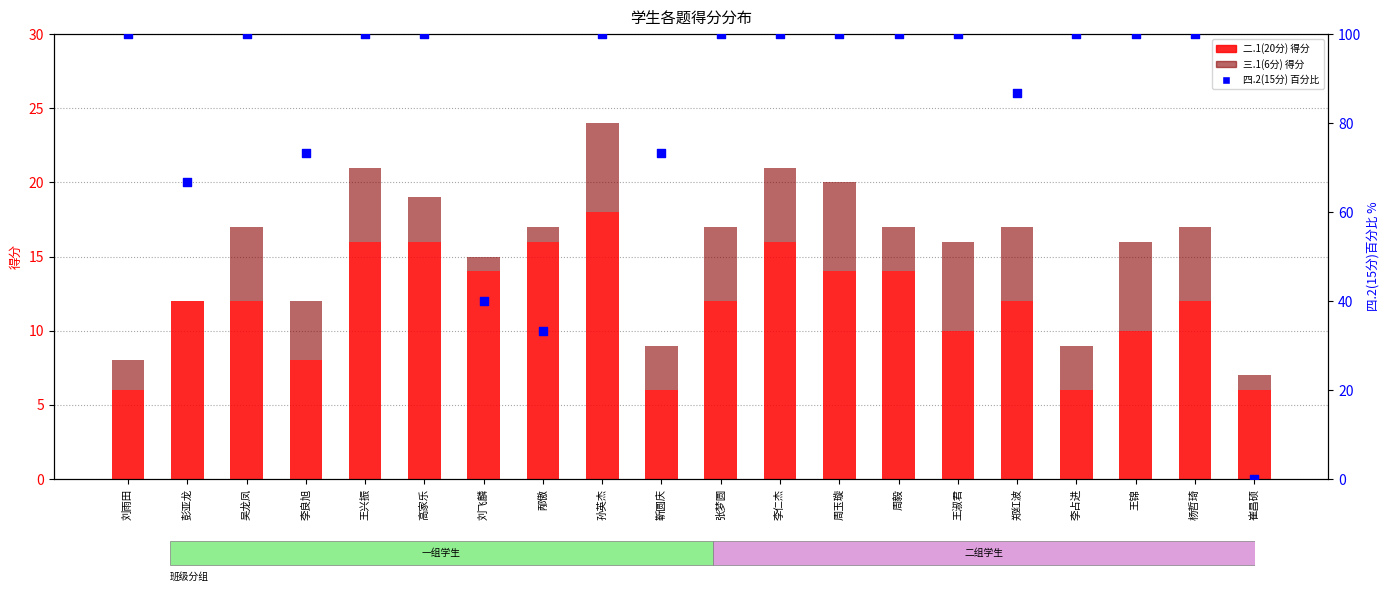

Which series has the largest total across all categories?

四.2(15分)%